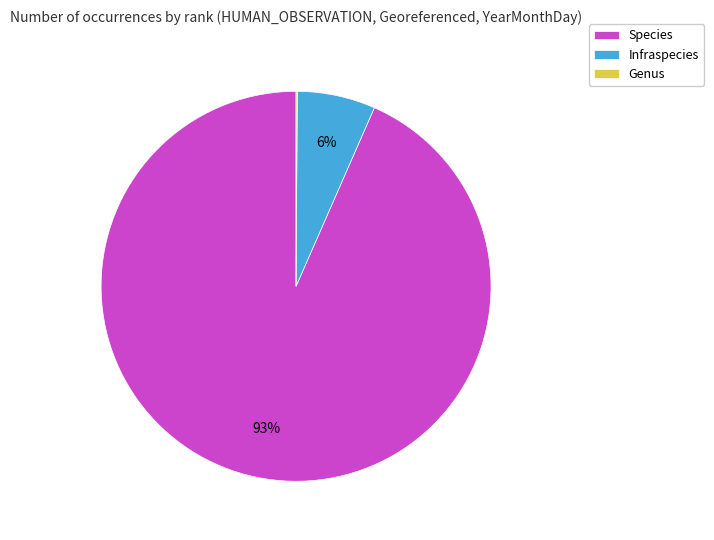

To the nearest percent, what percentage of the pie is Infraspecies?

6%